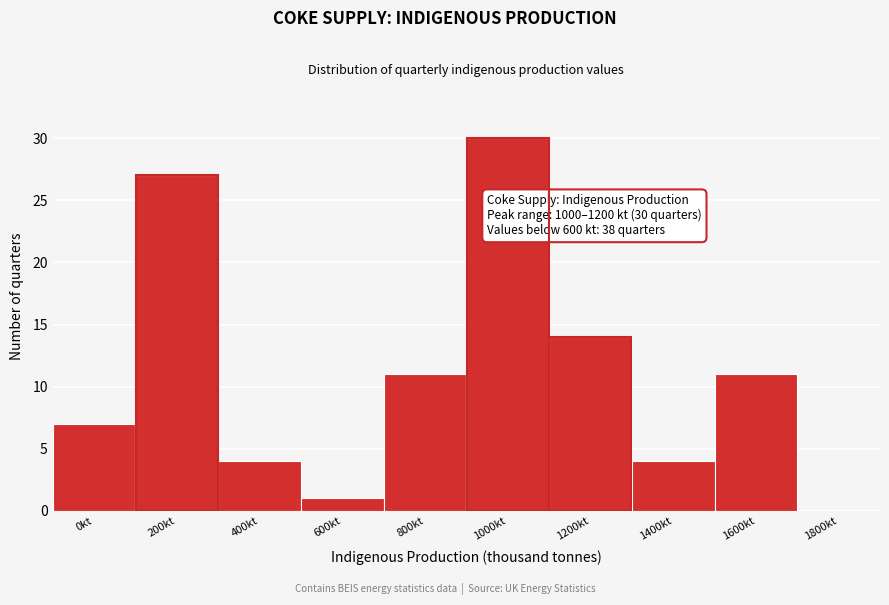

Reading right to left, transcribe all the data shown in this chart.

1800kt=0	1600kt=11	1400kt=4	1200kt=14	1000kt=30	800kt=11	600kt=1	400kt=4	200kt=27	0kt=7